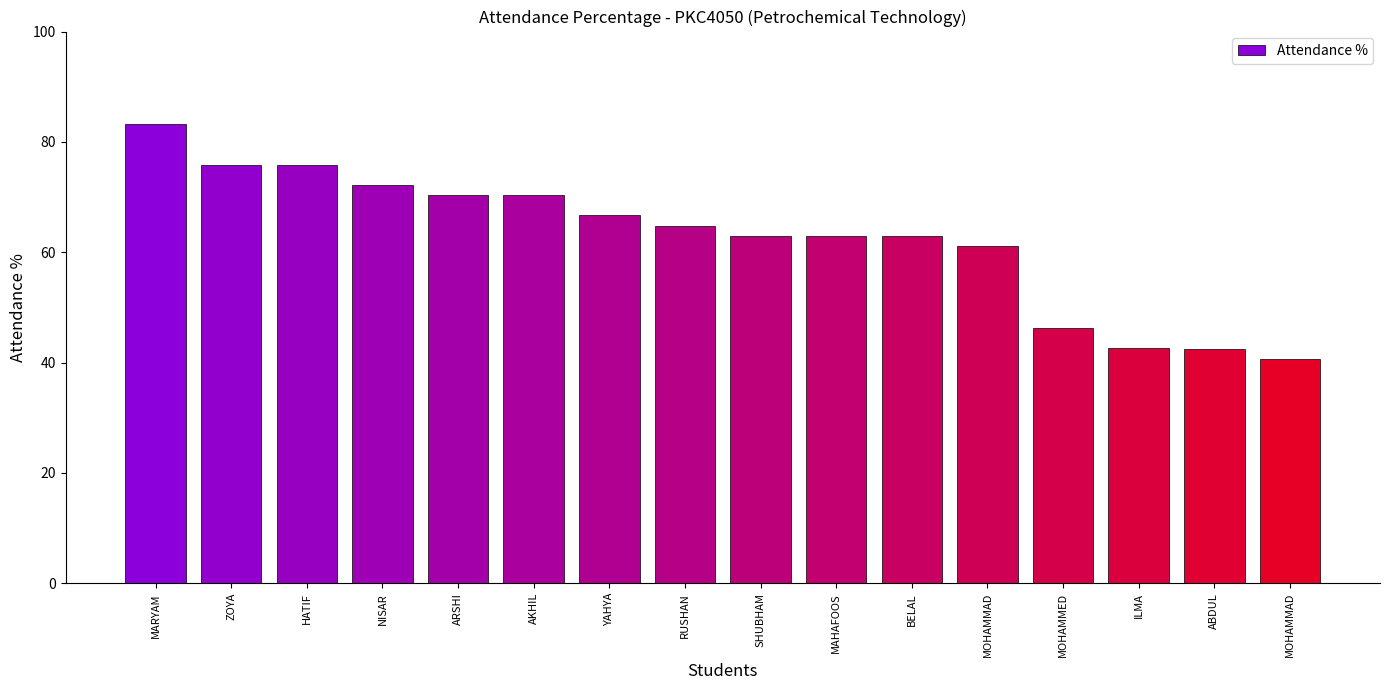

Reading right to left, transcribe all the data shown in this chart.

MOHAMMAD=40.7	ABDUL=42.5	ILMA=42.6	MOHAMMED=46.3	MOHAMMAD=61.1	BELAL=63.0	MAHAFOOS=63.0	SHUBHAM=63.0	RUSHAN=64.8	YAHYA=66.7	AKHIL=70.4	ARSHI=70.4	NISAR=72.2	HATIF=75.9	ZOYA=75.9	MARYAM=83.3